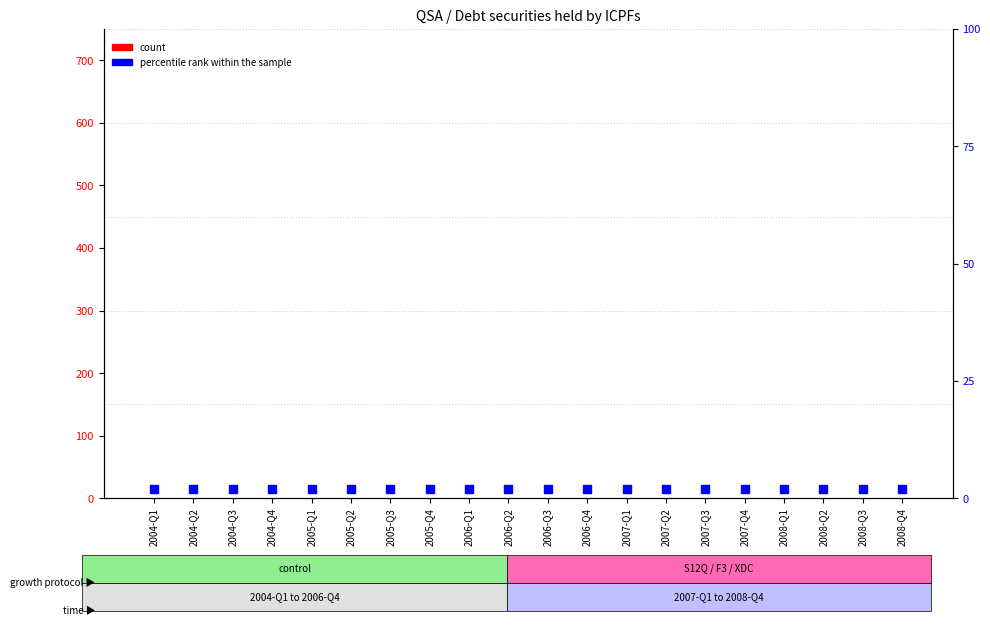

At which category is the sum across all series the highest?

2004-Q1